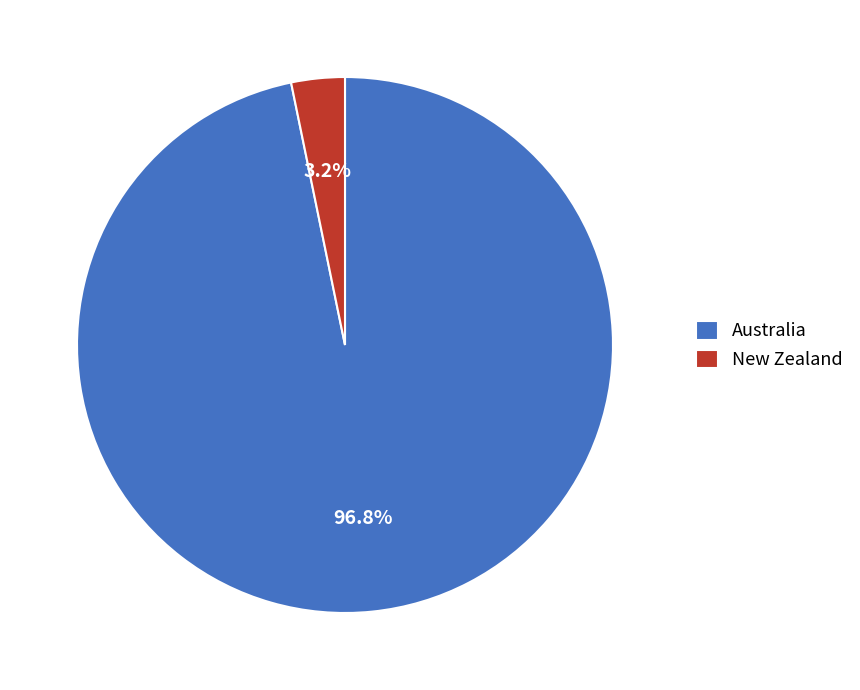

Is there a majority slice in this chart?

Yes